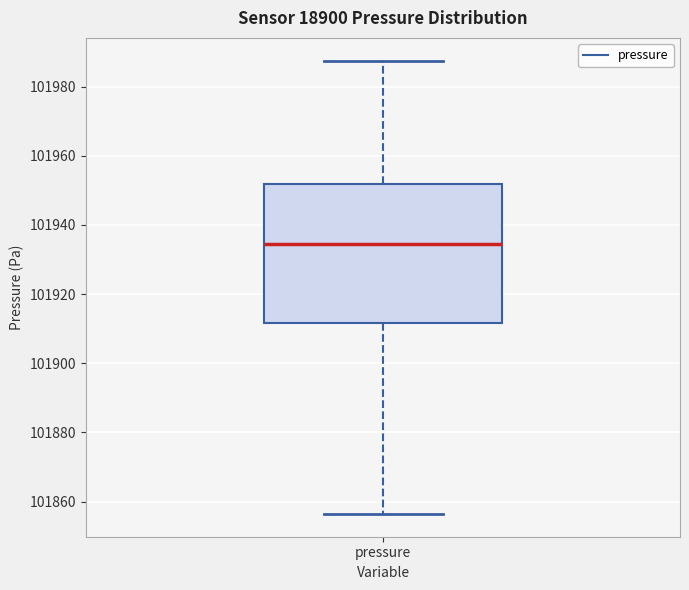

Where is the lower edge of the box for pressure on the y-axis? The values are not printed on the chart, so give them approximately, as read against the axis.

101912